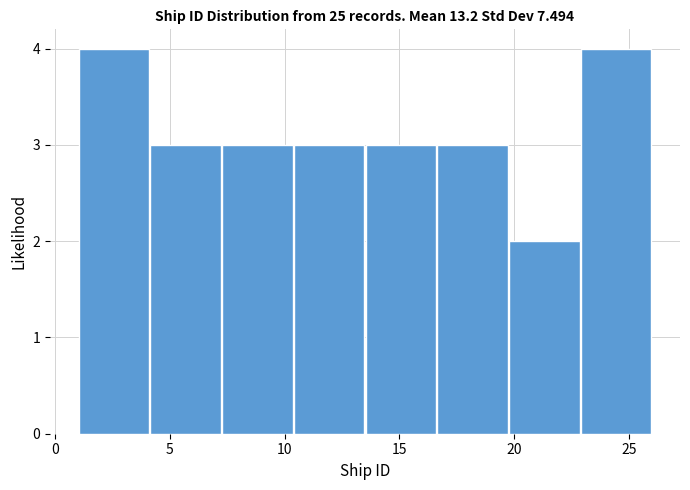

Reading left to right, list every bar in this chart as the range it spans on the x-axis followed by its height. Neither the bar edges nor the heights are printed on the chart, so give them approximately, as read against the axes.

1.0 to 4.0: 4
4.0 to 7.5: 3
7.5 to 10.5: 3
10.5 to 13.5: 3
13.5 to 16.5: 3
16.5 to 20.0: 3
20.0 to 23.0: 2
23.0 to 26.0: 4